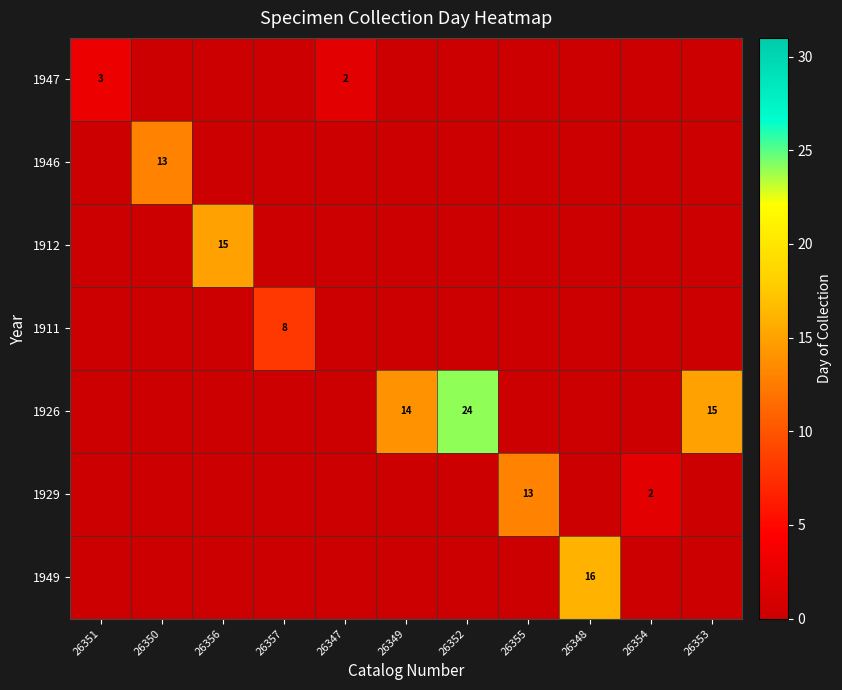

Which label corresponds to the smallest value in the chart?

26350